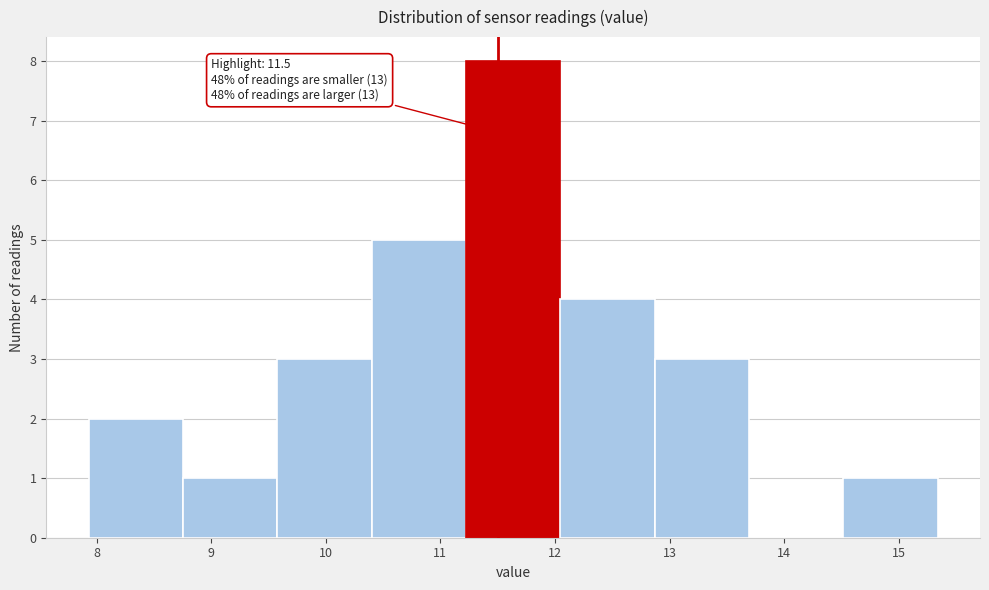

Which range on the x-axis has the tallest bar?

11.2 to 12.0